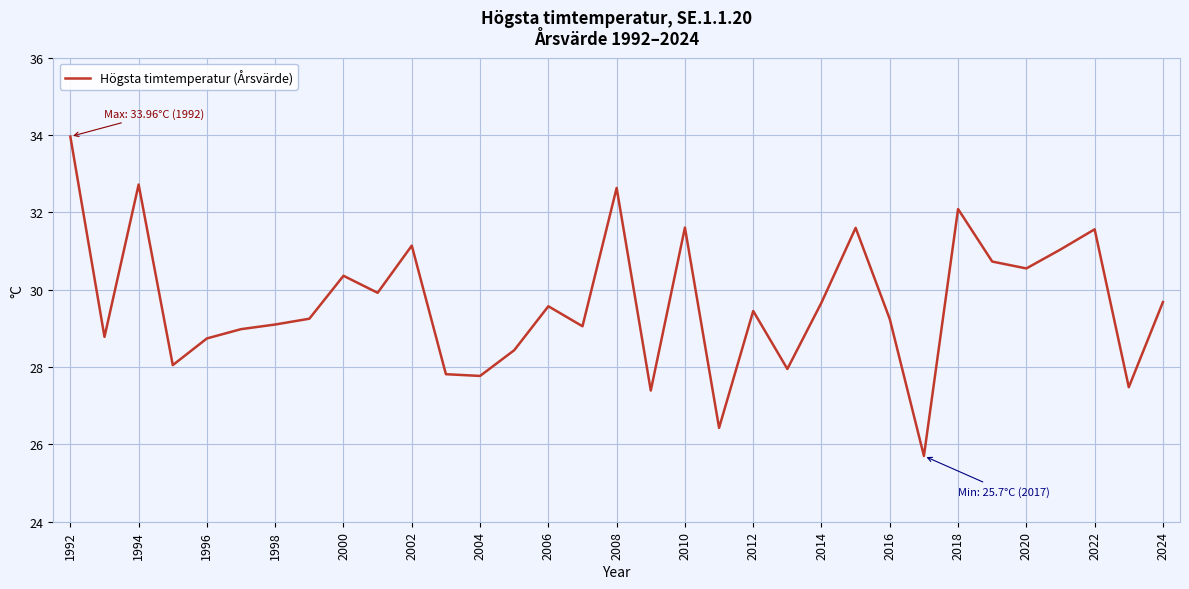

What is the greatest value displayed?

34.0